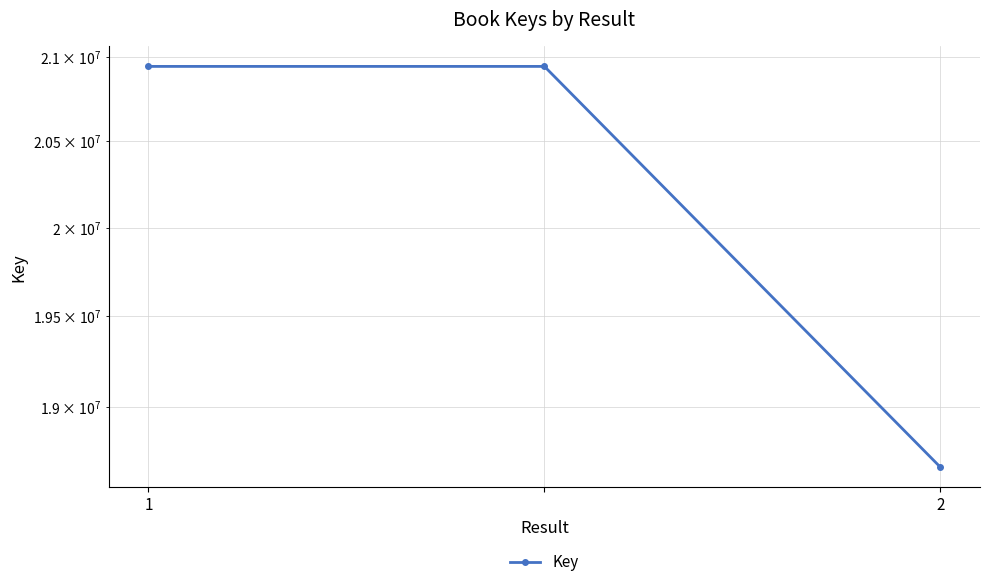

What is the value of the 1st point from the left?

20943403